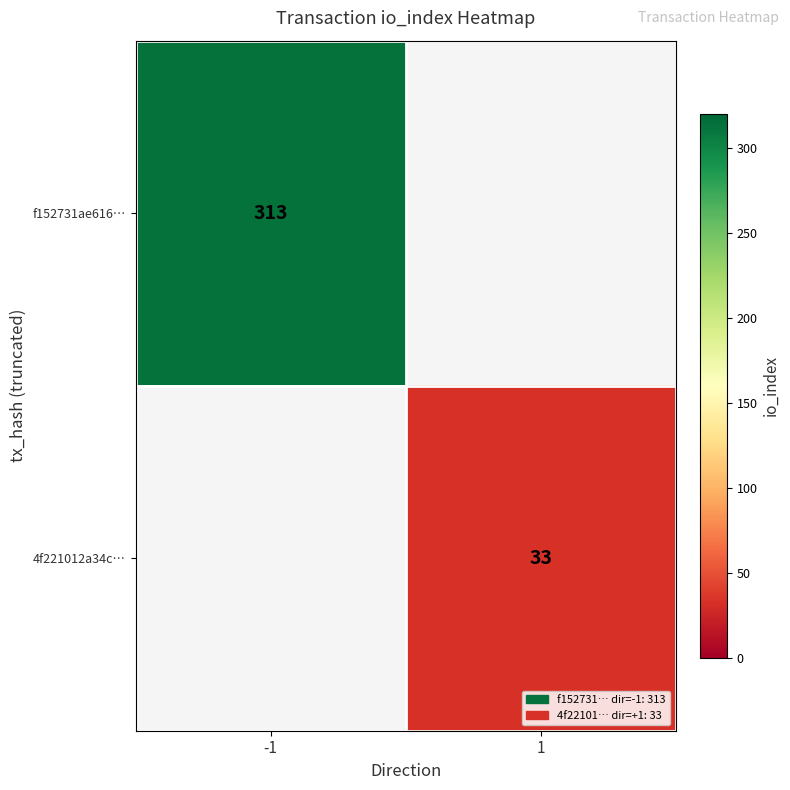

Is the value of f152731ae616… at -1 greater than the value of 4f221012a34c… at 1?

Yes